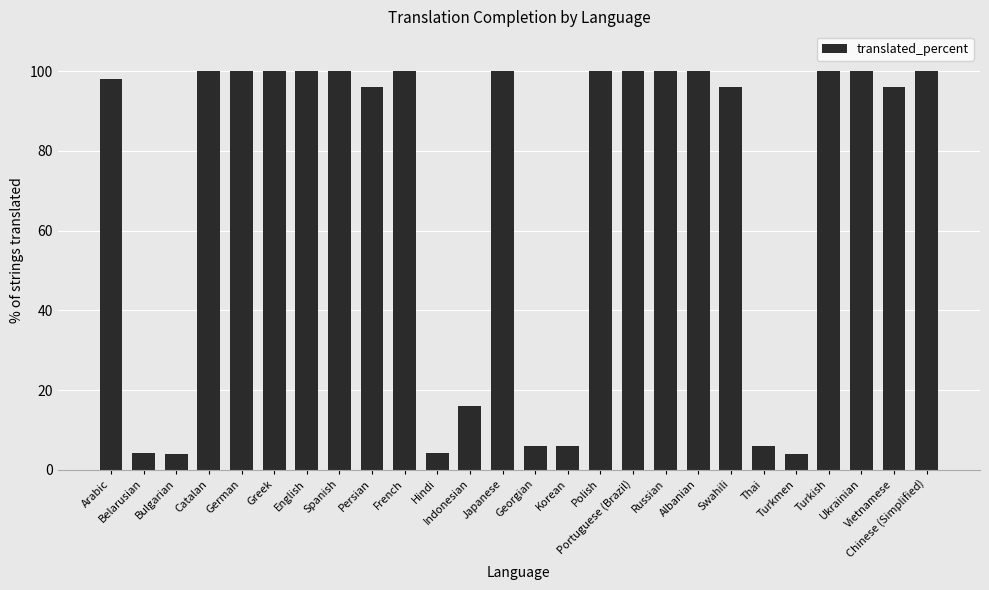

How many data points are less than 100?

12